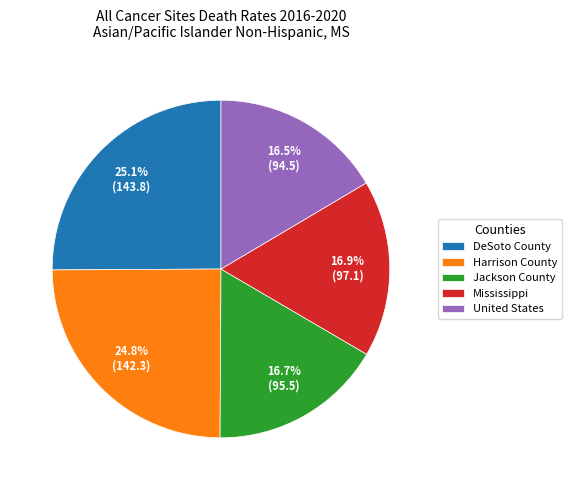

Does any single category account for the majority?

No